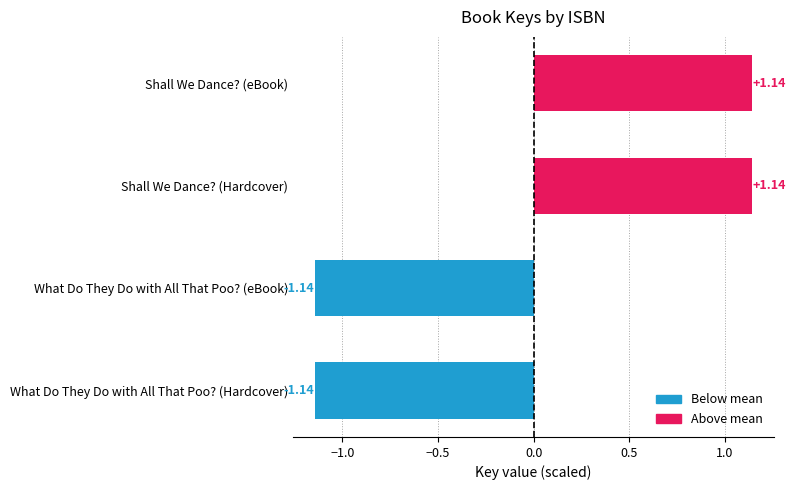

Are the bars grouped side by side (vs. stacked)?

No